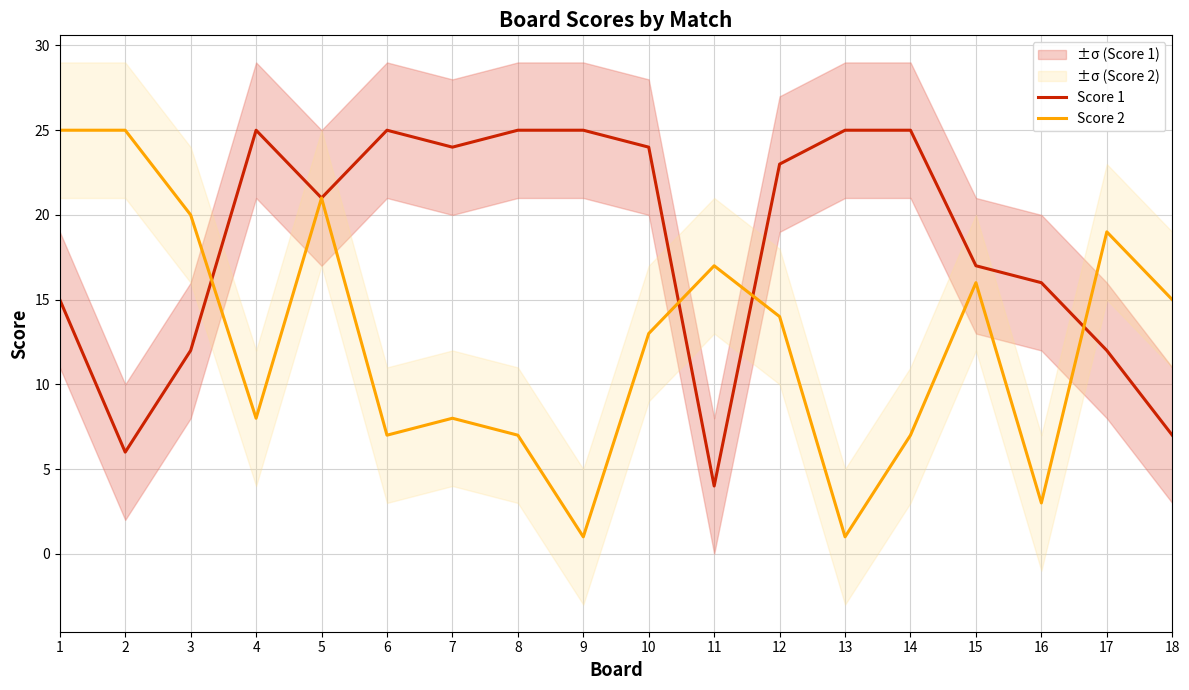

What is the smallest value displayed?

1